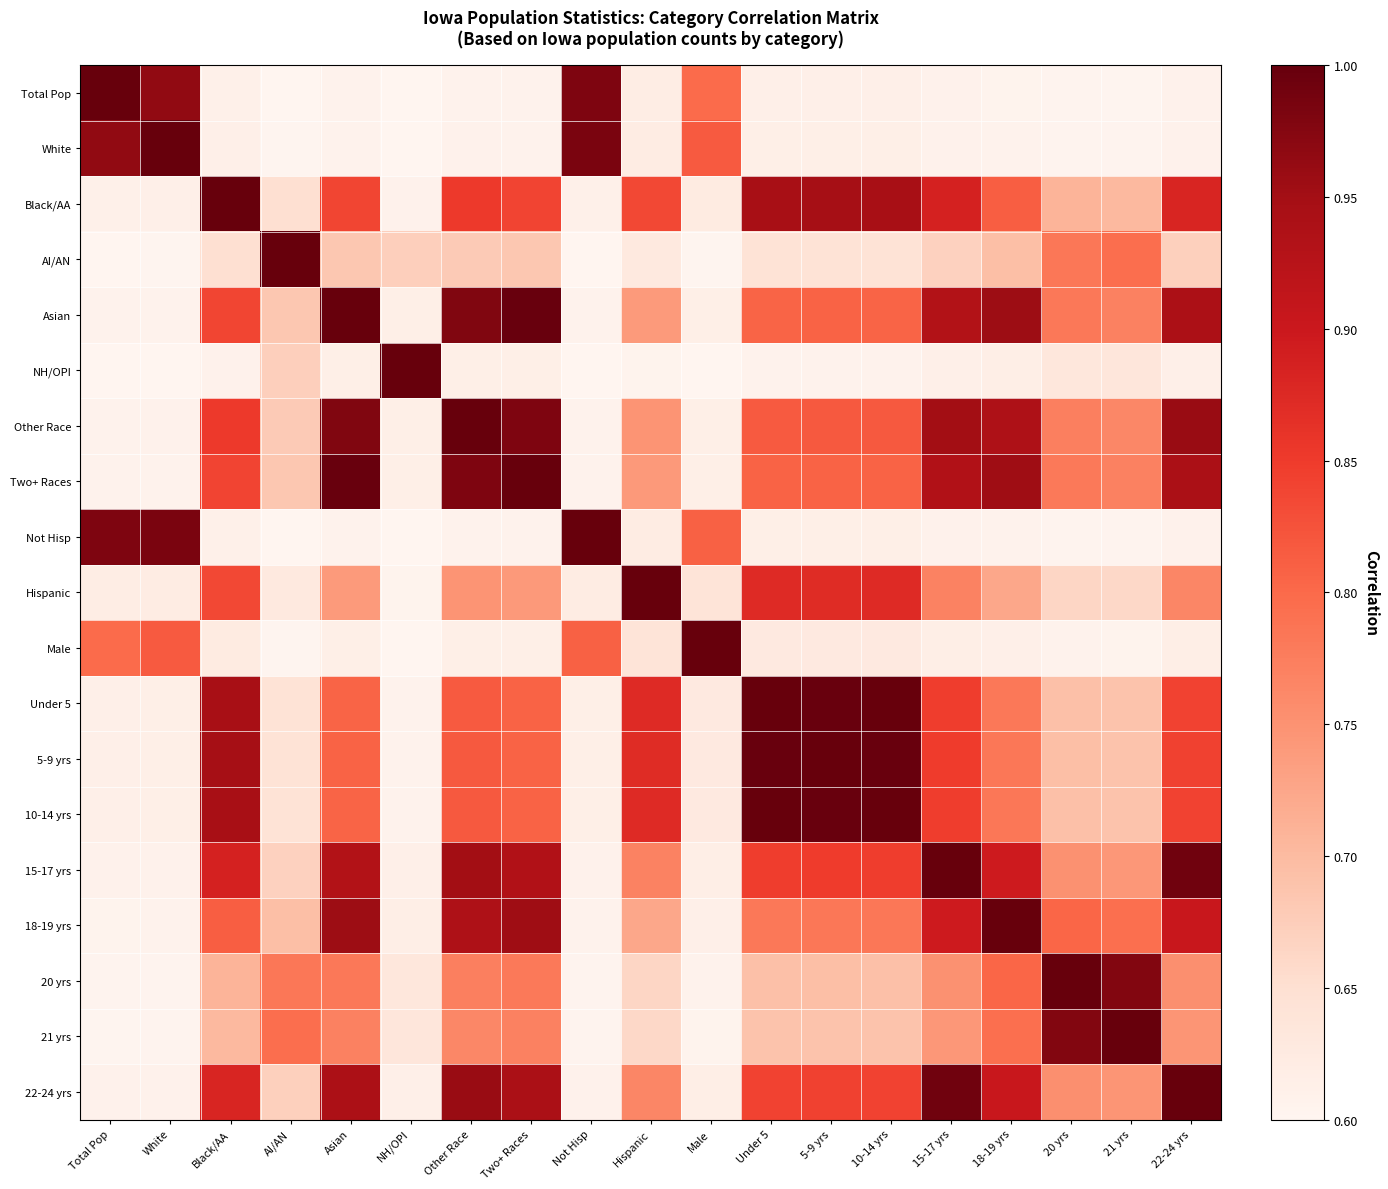

At which category does the chart reach its peak across all series?

Total Pop